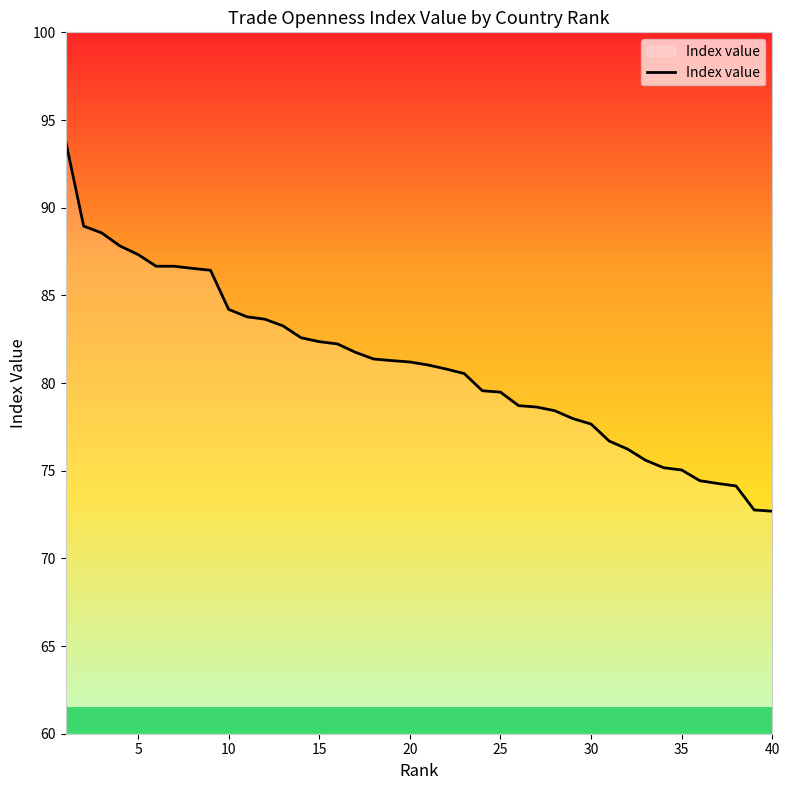

What is the greatest value displayed?

93.8